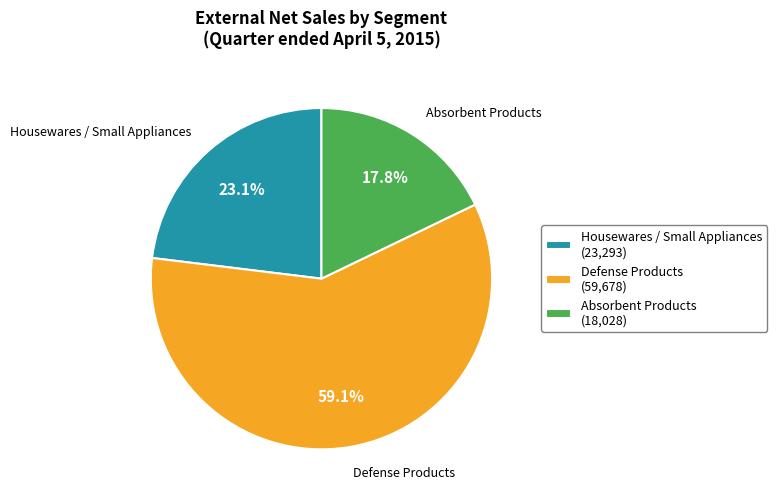

To the nearest percent, what portion does Housewares / Small Appliances represent?

23%